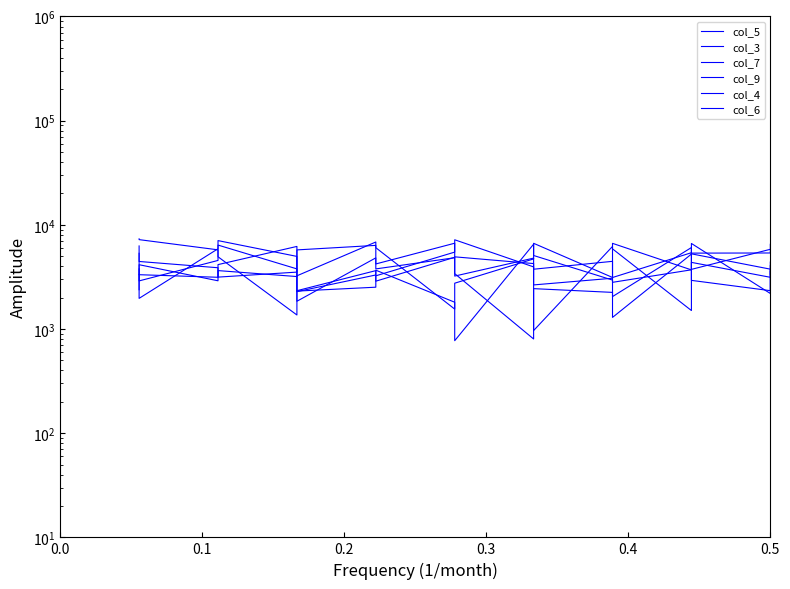

What is the minimum value for col_9?

802